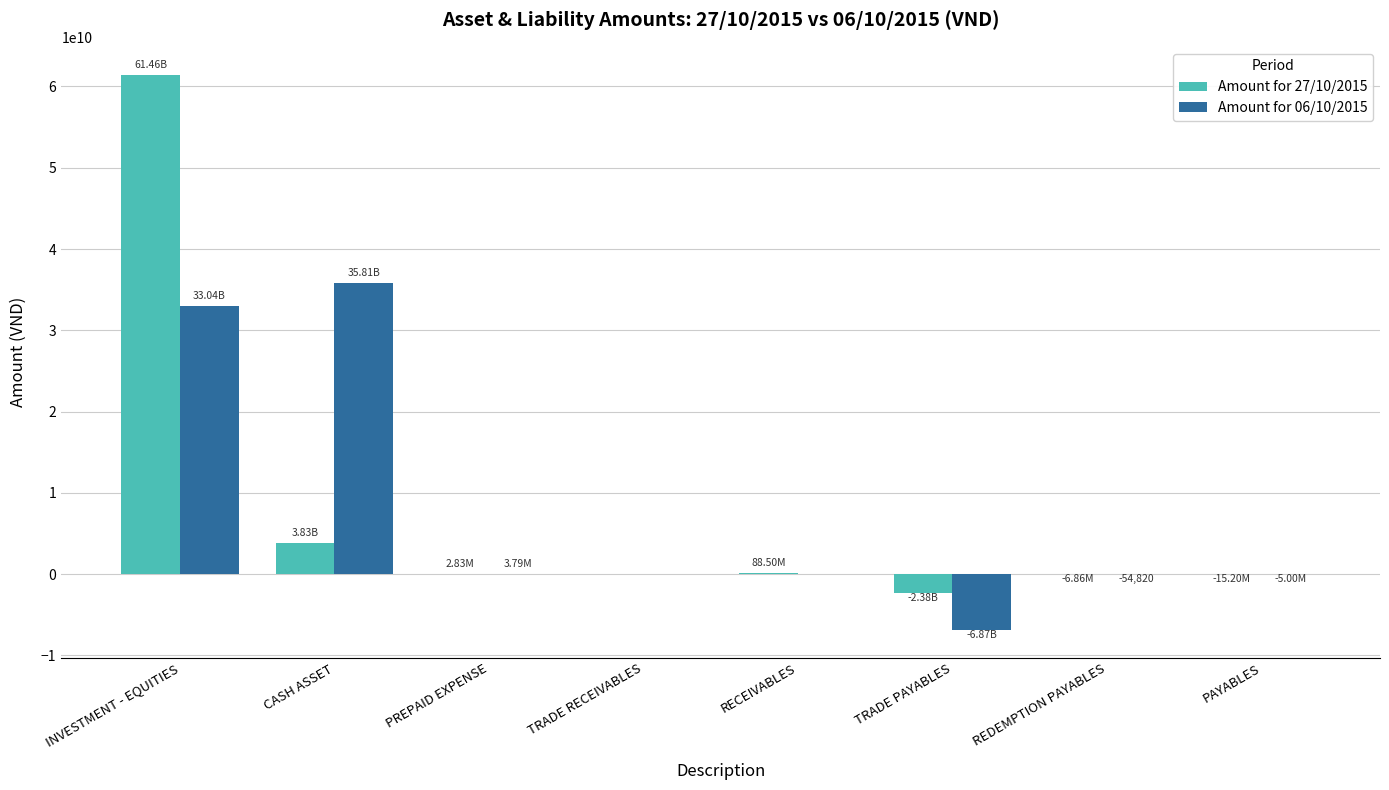

At which category does the chart reach its peak across all series?

INVESTMENT - EQUITIES